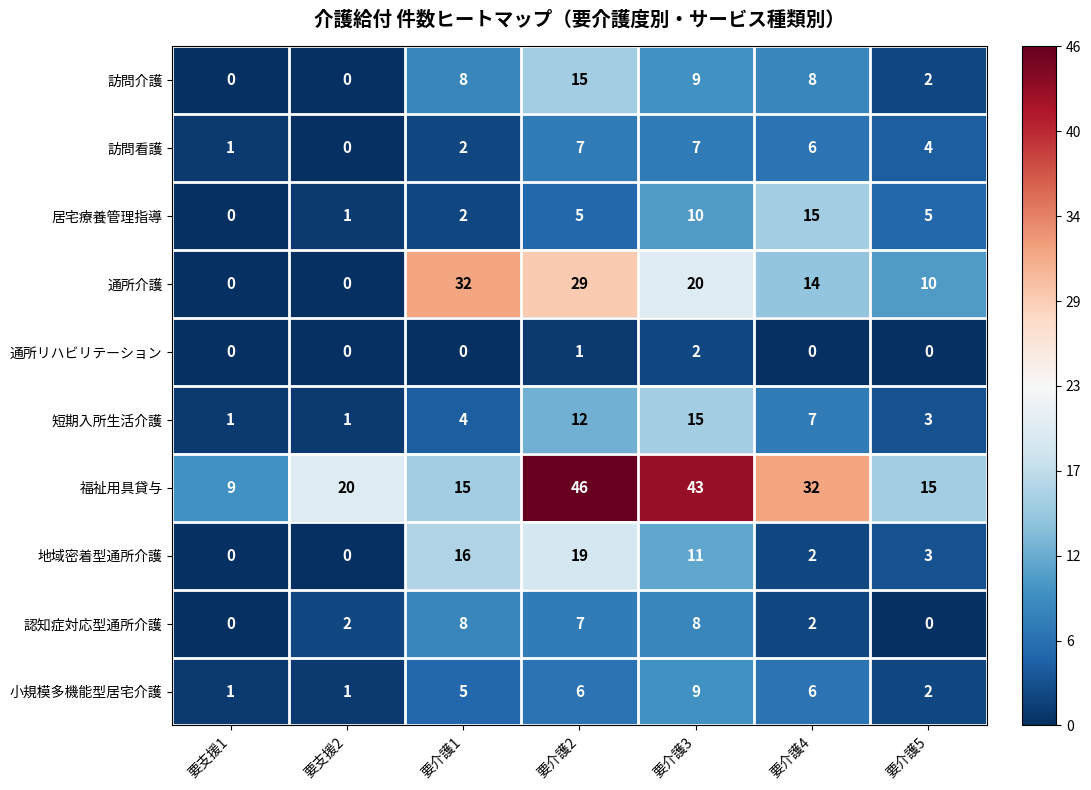

Which series has the widest spread of values?

福祉用具貸与